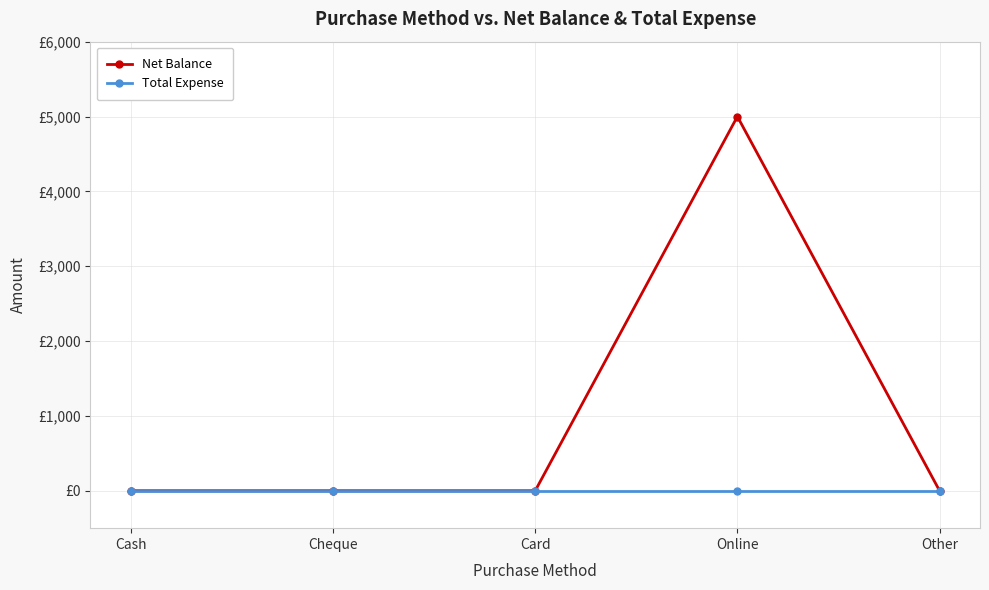

Rank the categories by Total Expense value from lowest to highest.

Cash, Cheque, Card, Online, Other